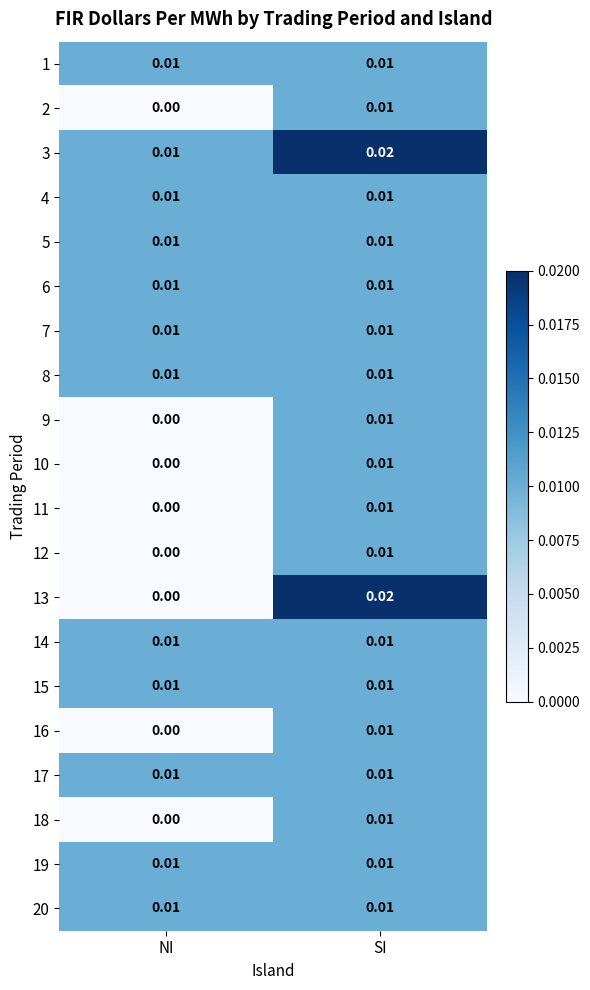

Count the number of data series in this chart.

20